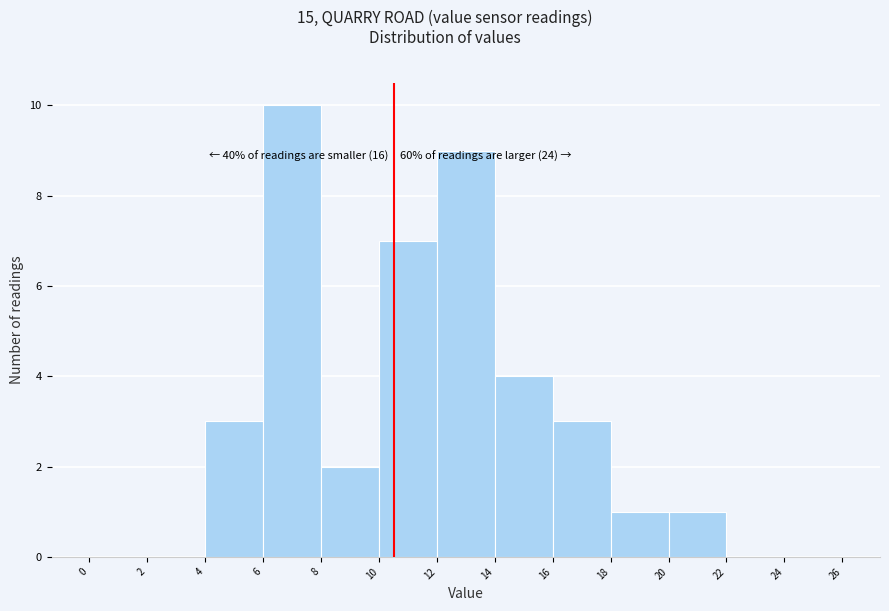

Which range on the x-axis has the tallest bar?

6 to 8